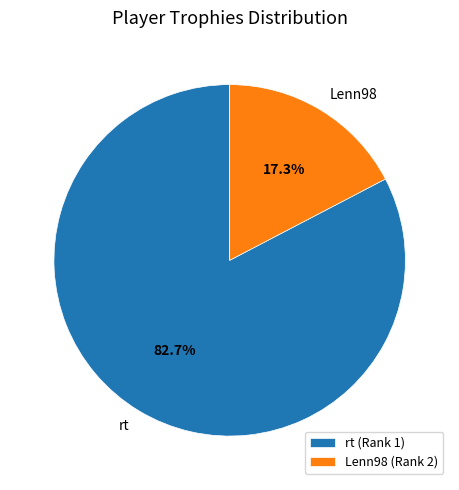

Rank the categories by value from highest to lowest.

rt (Rank 1), Lenn98 (Rank 2)